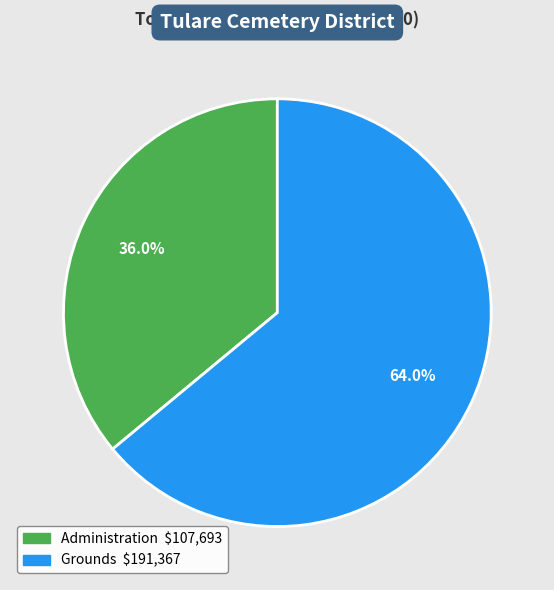

Is there any slice that represents more than half of the pie?

Yes